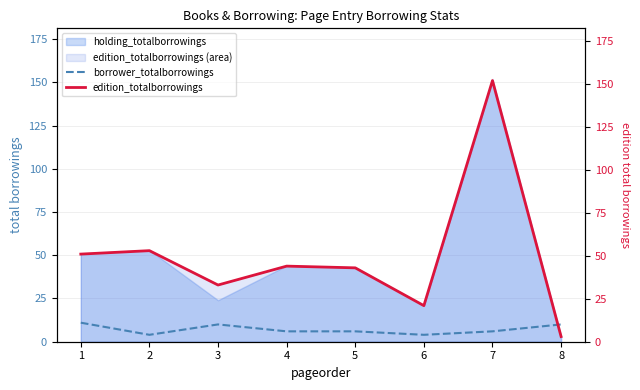

Where is the first local minimum for borrower_totalborrowings?

2